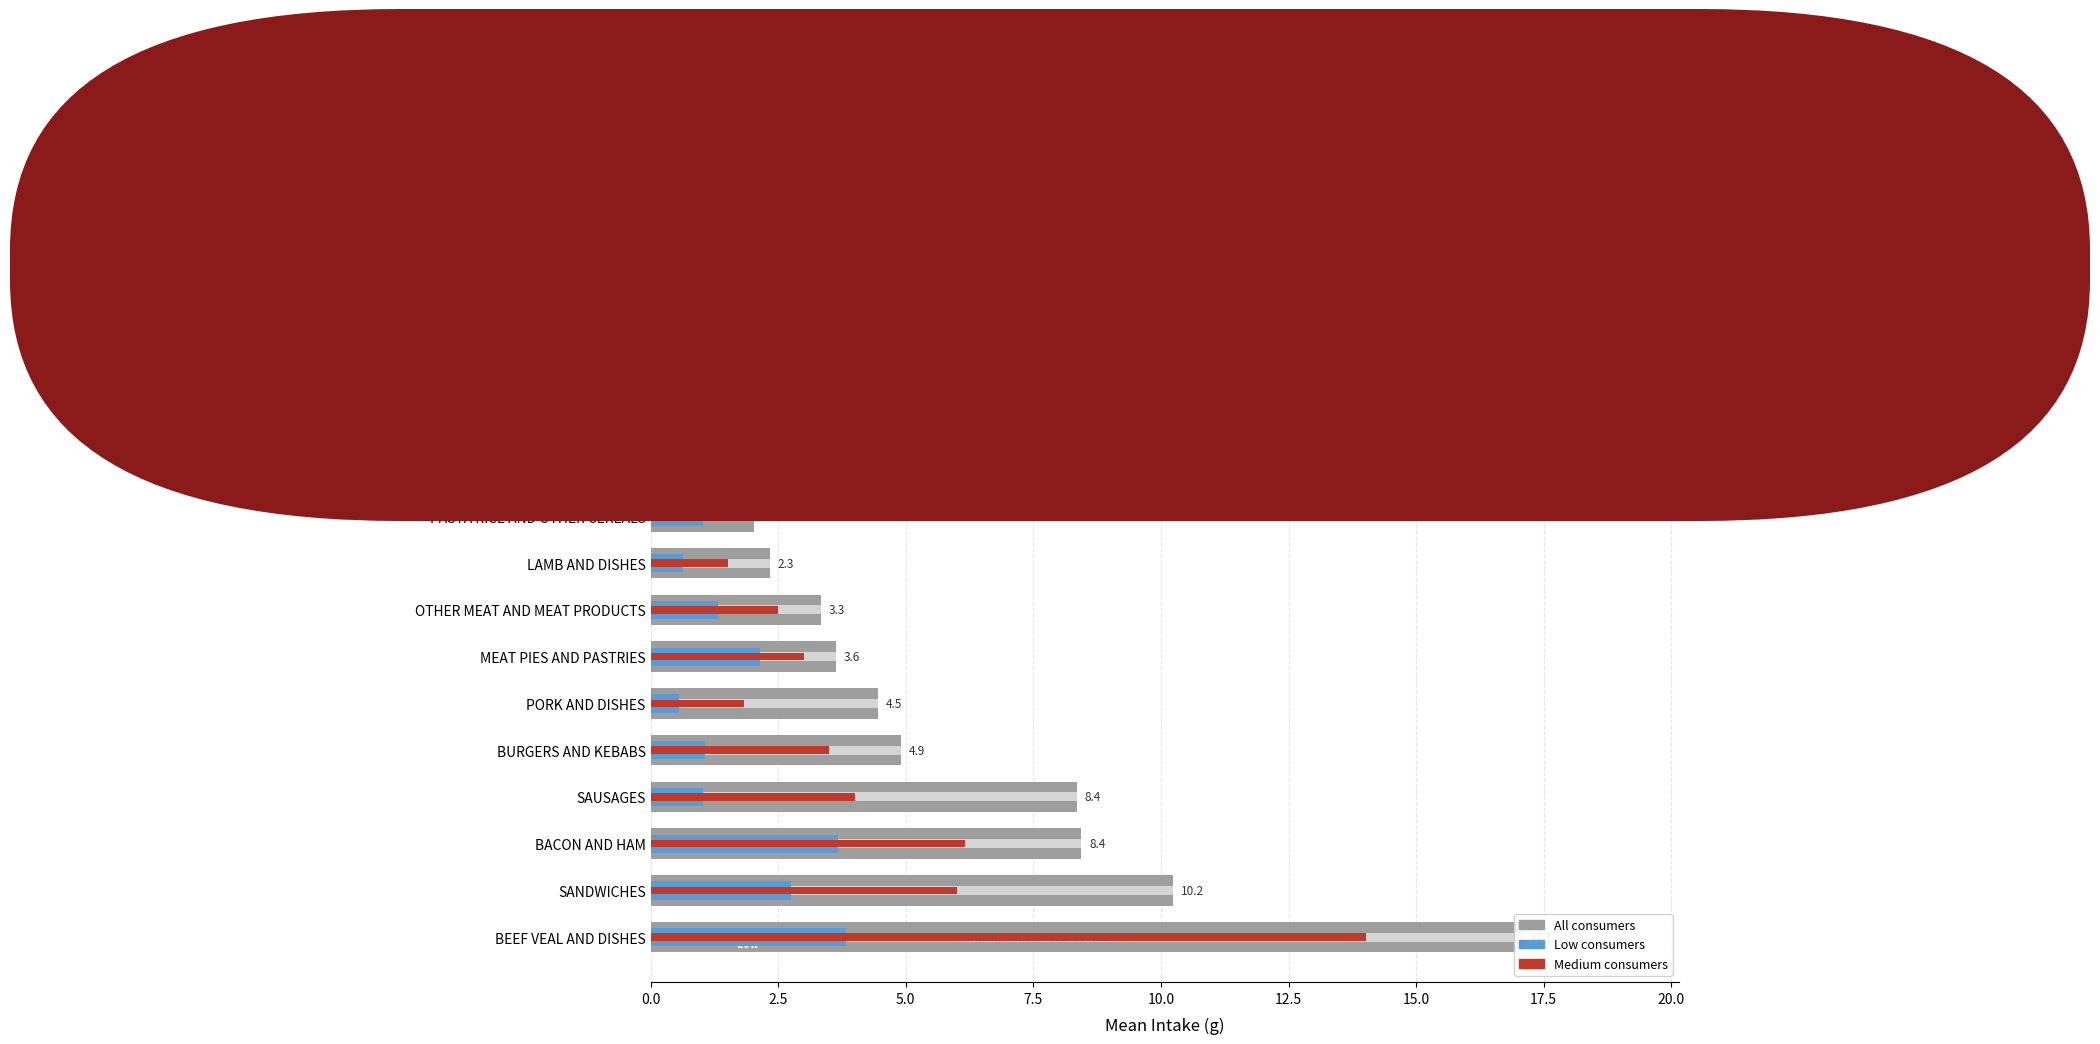

List the series in order of their peak value, lowest first.

Low consumers, Medium consumers, All consumers